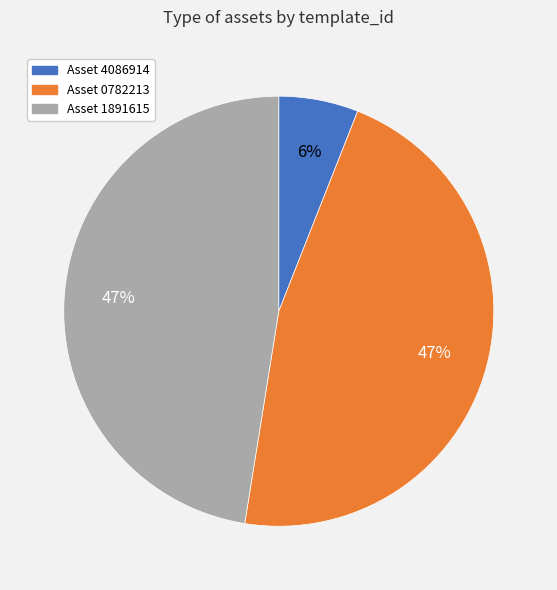

Is there any slice that represents more than half of the pie?

No